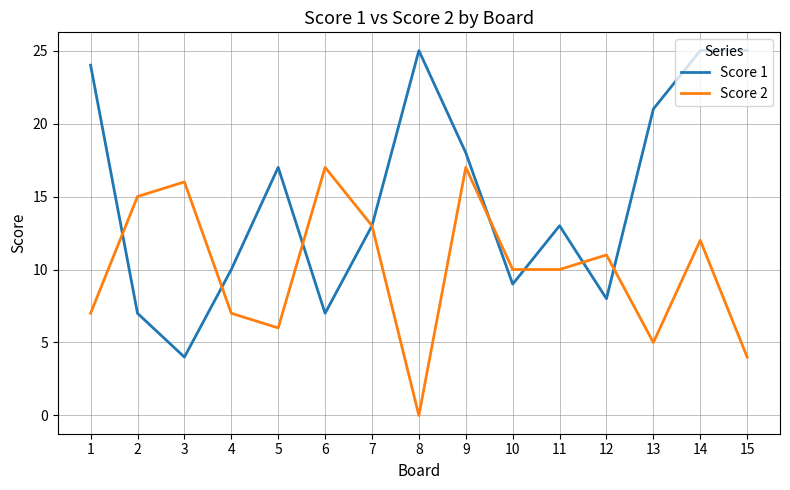

At which label does Score 2 first exceed 10?

2